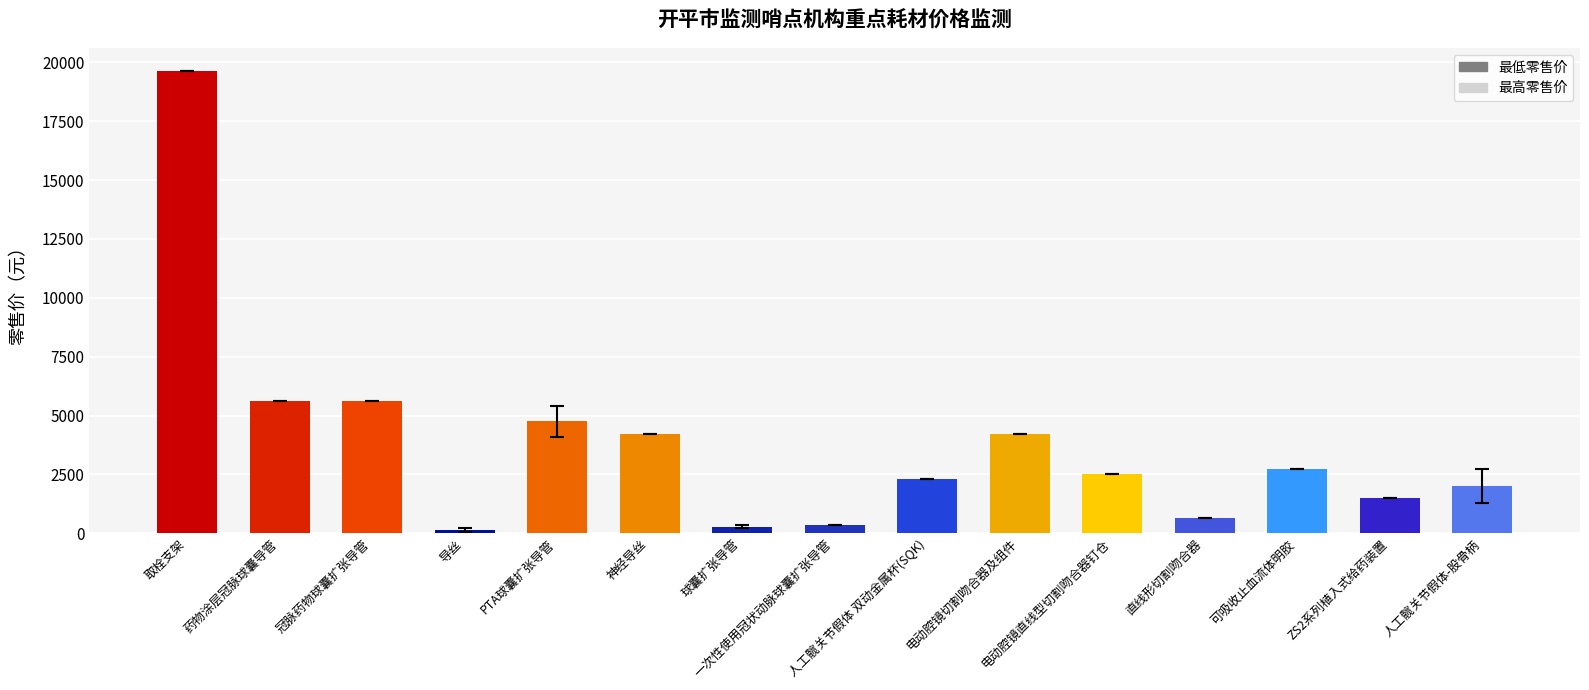

What is the change in value from 冠脉药物球囊扩张导管 to 可吸收止血流体明胶?

-2859.0